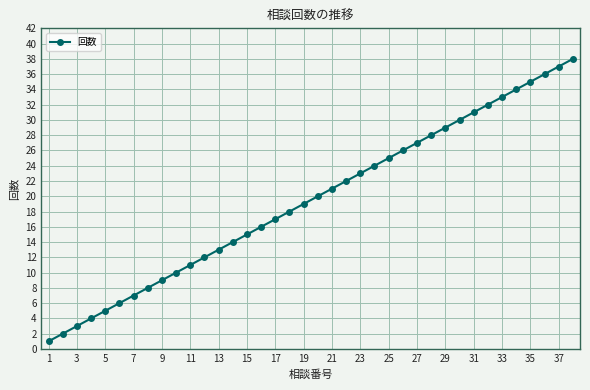

What is the average value?

20